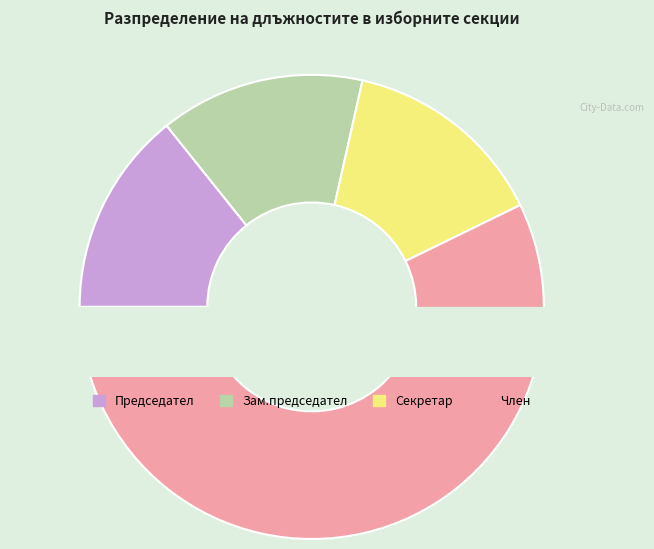

Combined, what portion of the pie is Секретар and Председател?

28.5%